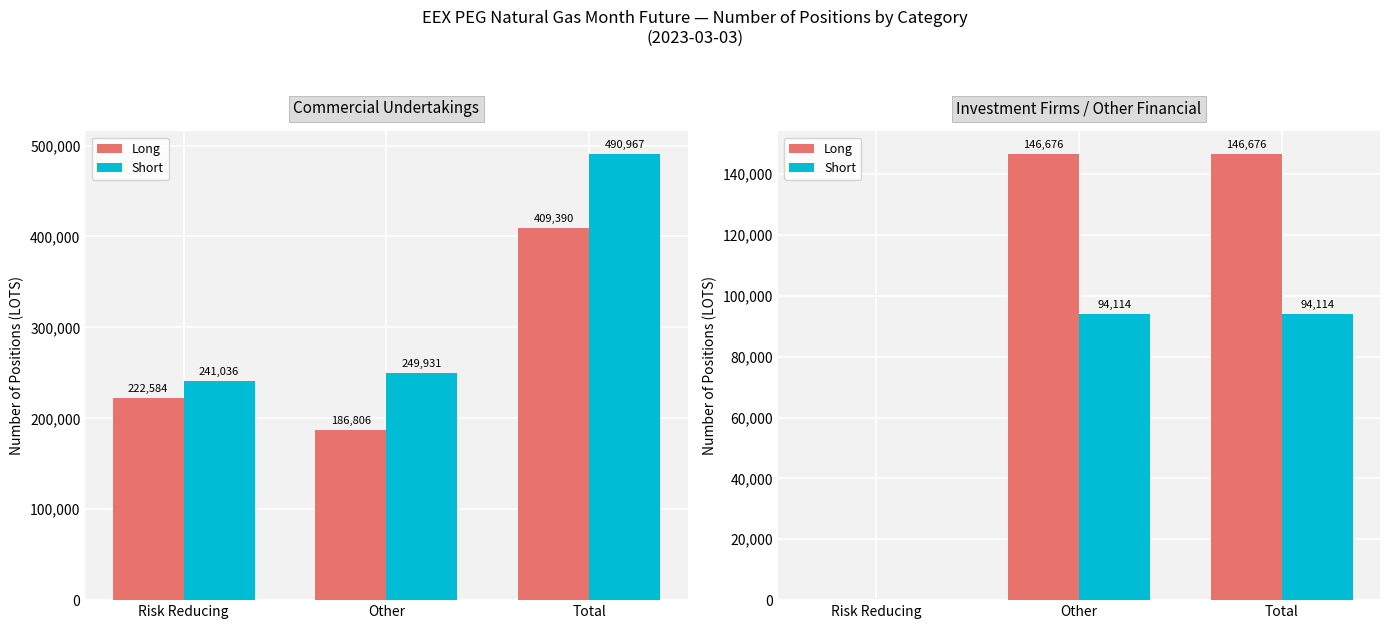

True or false: Short has a value of 94114.7 at Other.

True